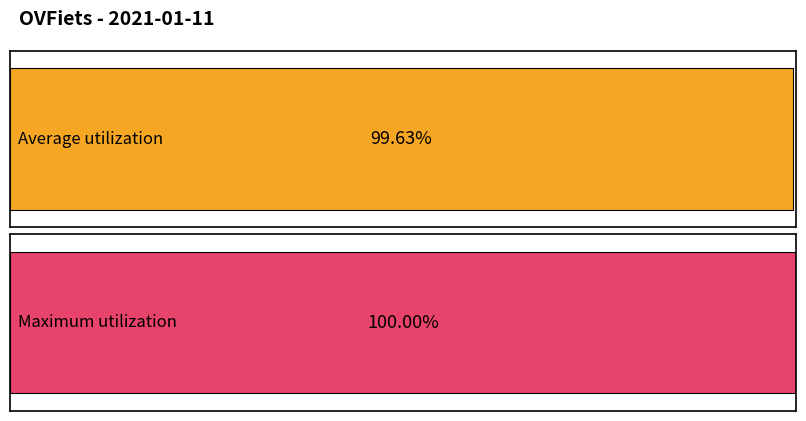

Are the bars grouped side by side (vs. stacked)?

No